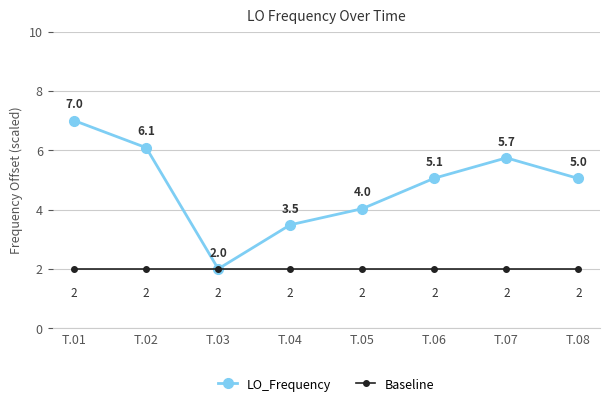

Is it true that Baseline equals 1.4 at T.07?

False